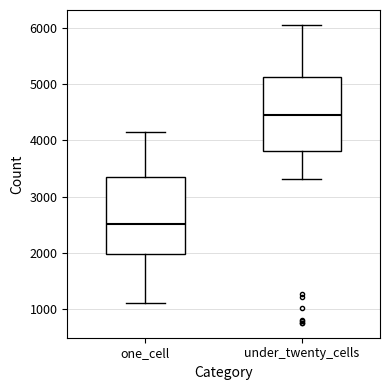

Reading left to right, transcribe this box plot: for each box, give where its median line is, the range the box spans, and where its two whiskers end, as read against the y-axis. The values are not printed on the chart, so give them approximately, as read against the axis.

one_cell: median 2500, box 2000 to 3400, whiskers 1100 to 4200
under_twenty_cells: median 4400, box 3800 to 5100, whiskers 3300 to 6100